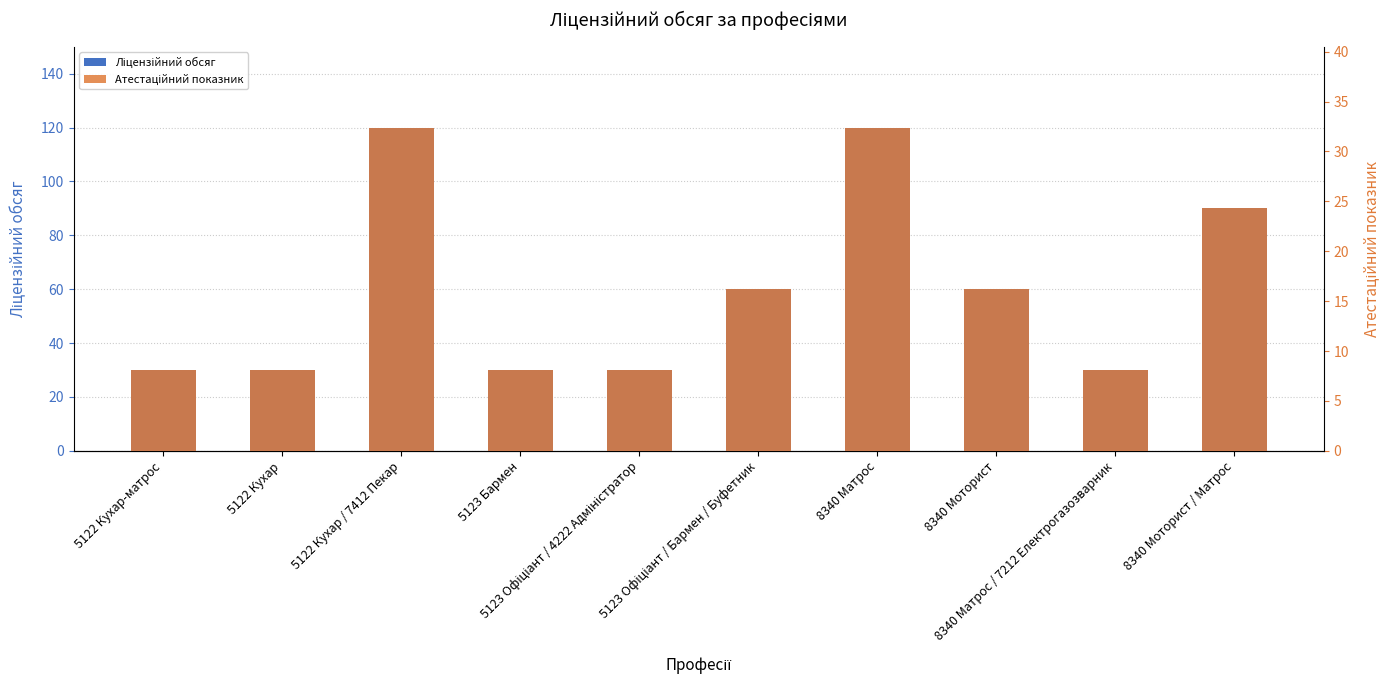

True or false: Атестаційний показник has a value of 58.3 at 8340 Матрос.

False